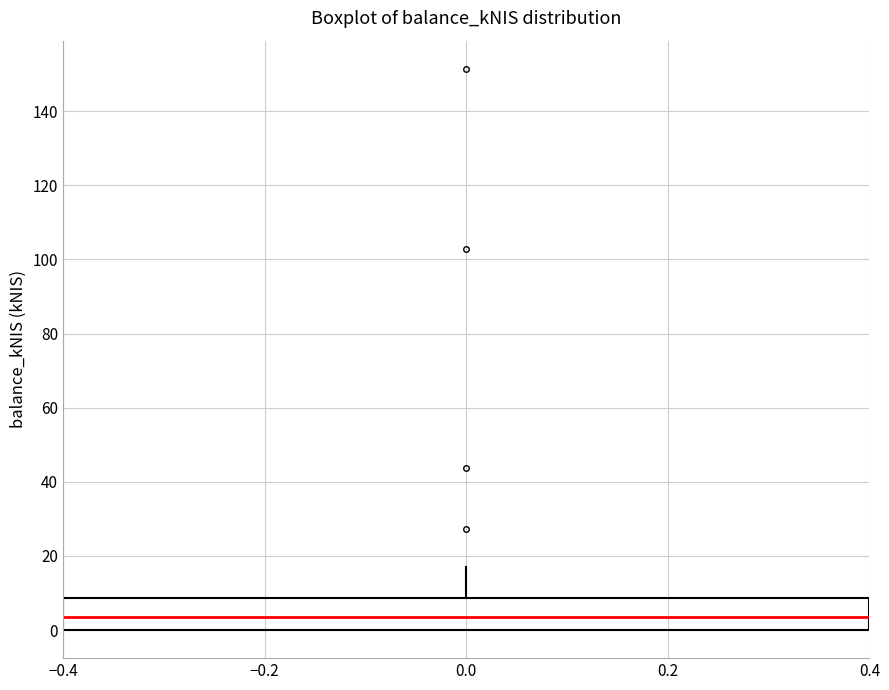

Read this box plot against the y-axis: the position of the median line, the range covered by the box, and the ends of both whiskers. The values are not printed on the chart, so give them approximately, as read against the axis.

median 4, box 0 to 8, whiskers 0 to 18